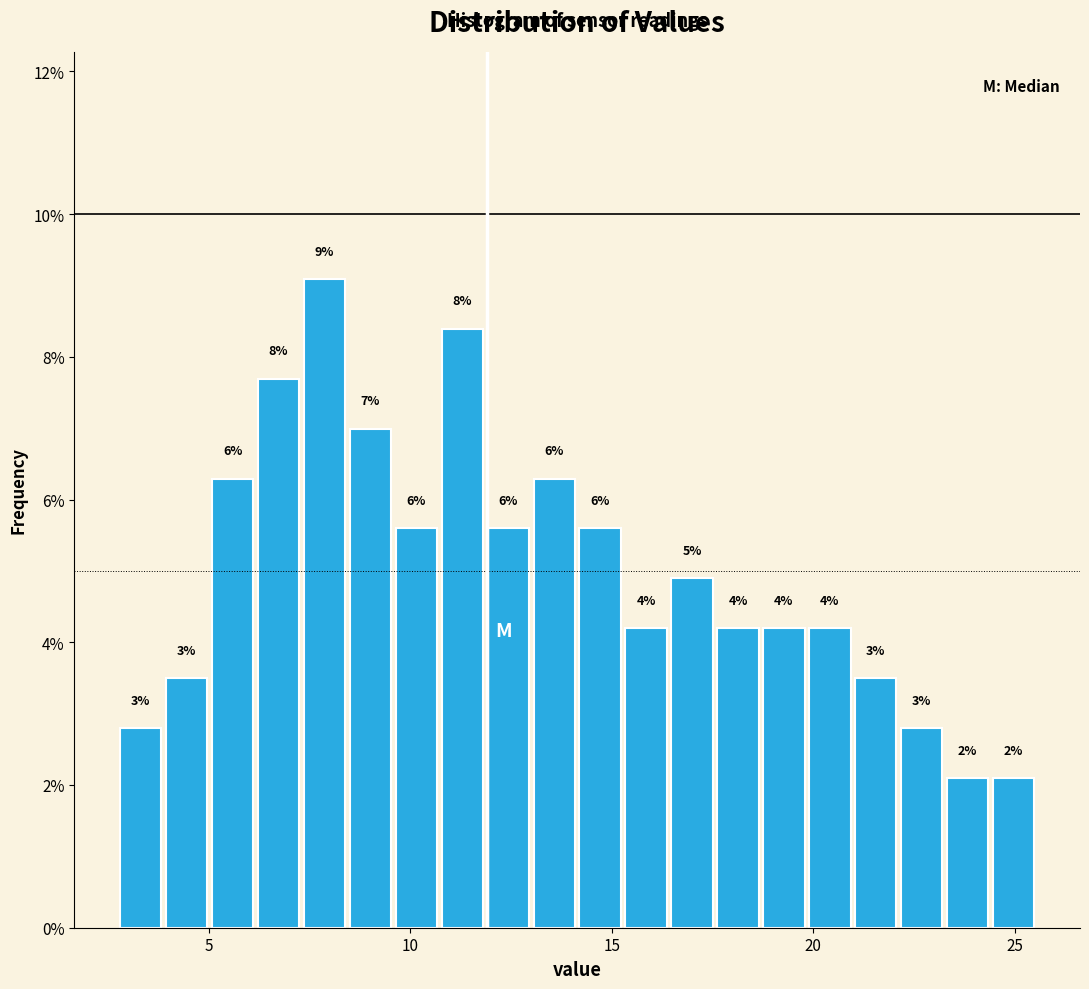

Around what value on the x-axis is the tallest bar? Give the approximate position of its centre, as read against the axis.

8.0